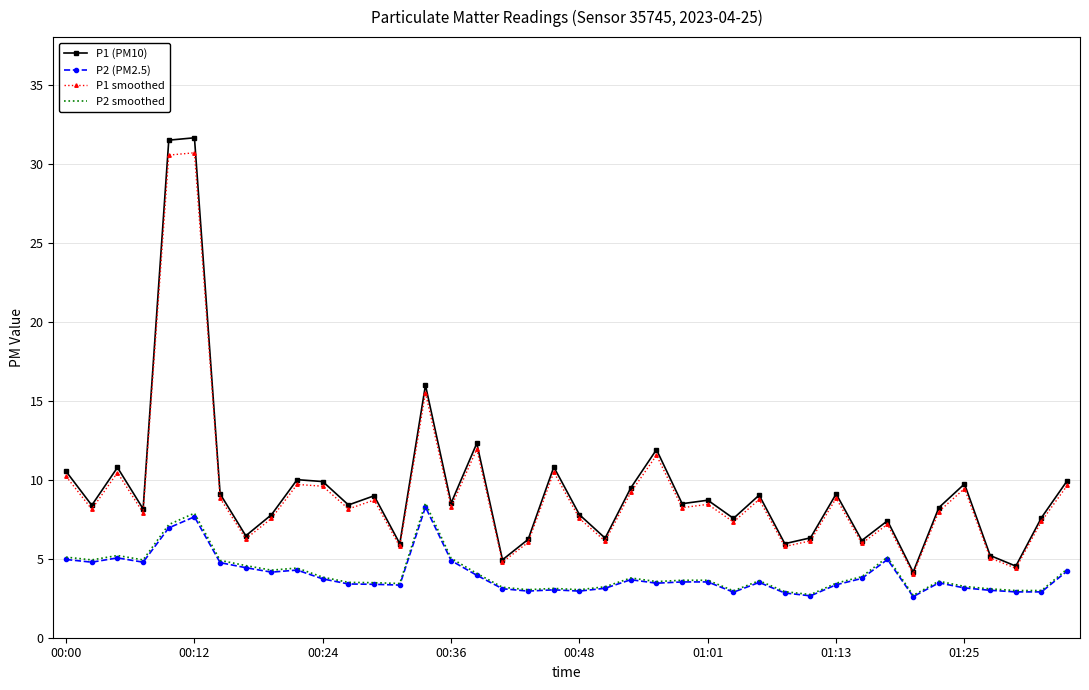

True or false: P2 smoothed and P1 (PM10) cross at least once.

False